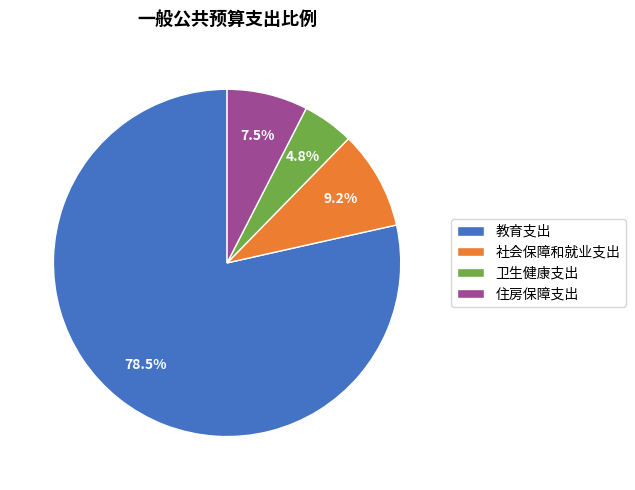

How many segments does this pie chart have?

4